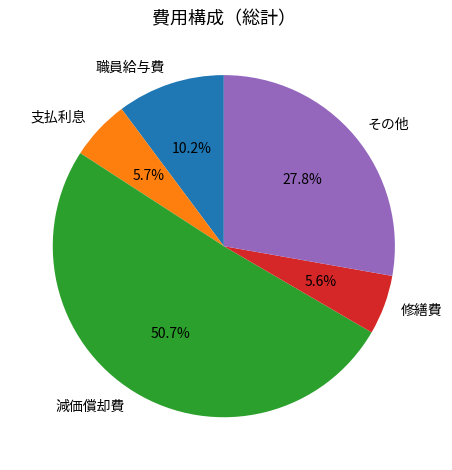

What is the largest slice in the pie chart?

減価償却費